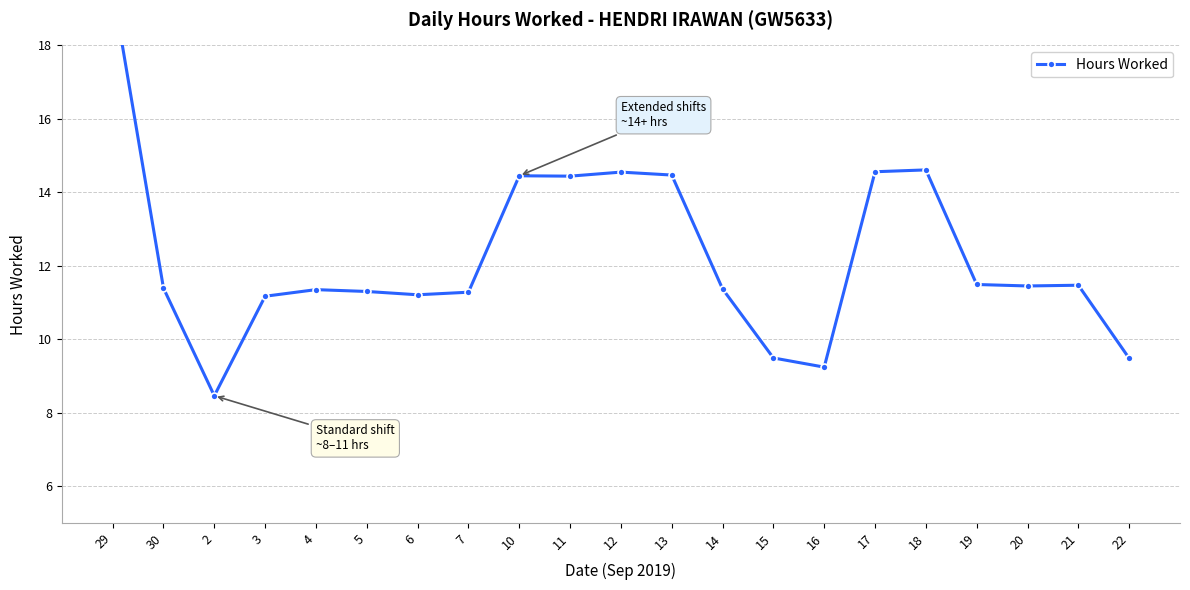

Does the chart display data point markers on the line(s)?

Yes